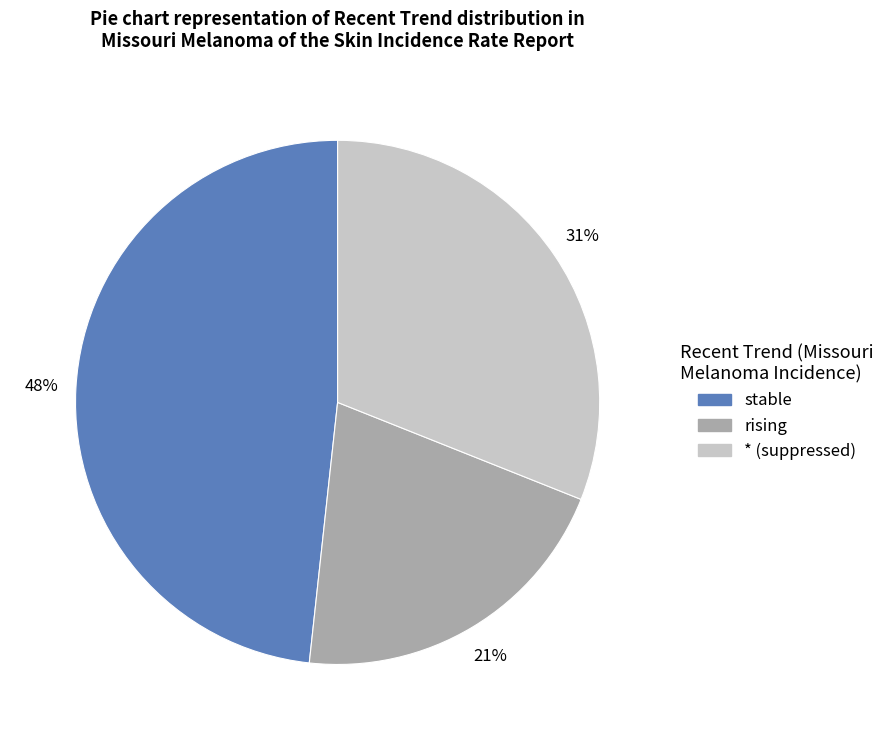

To the nearest percent, what is the average slice percentage?

33%